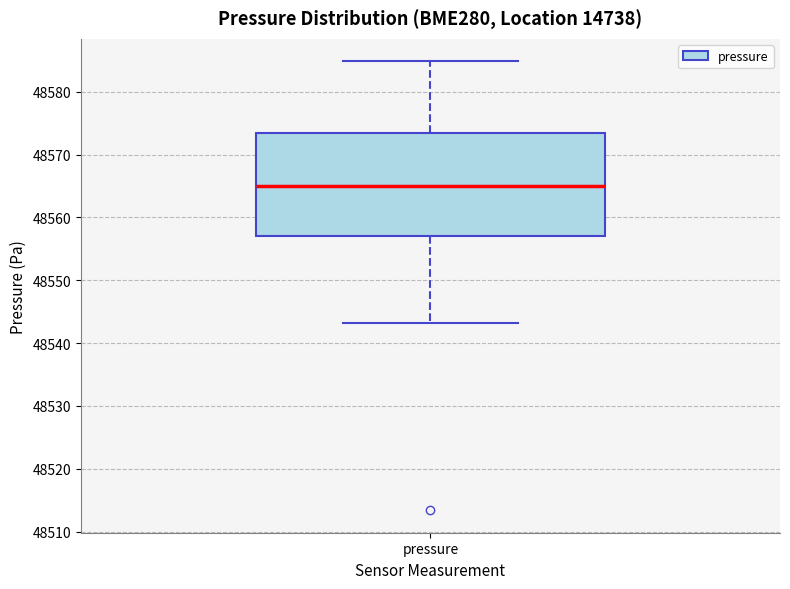

Where does the upper whisker of the box for pressure end on the y-axis? The values are not printed on the chart, so give them approximately, as read against the axis.

48585